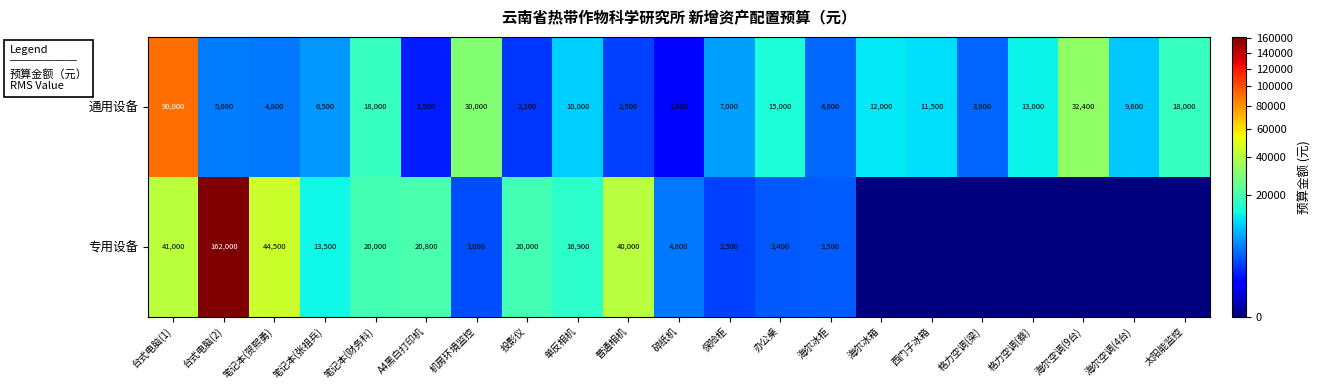

At which label does 通用设备 first exceed 9600?

台式电脑(1)